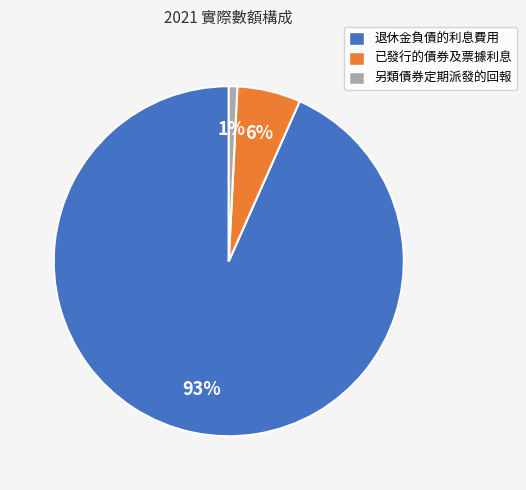

Which has a higher value, 另類債券定期派發的回報 or 退休金負債的利息費用?

退休金負債的利息費用